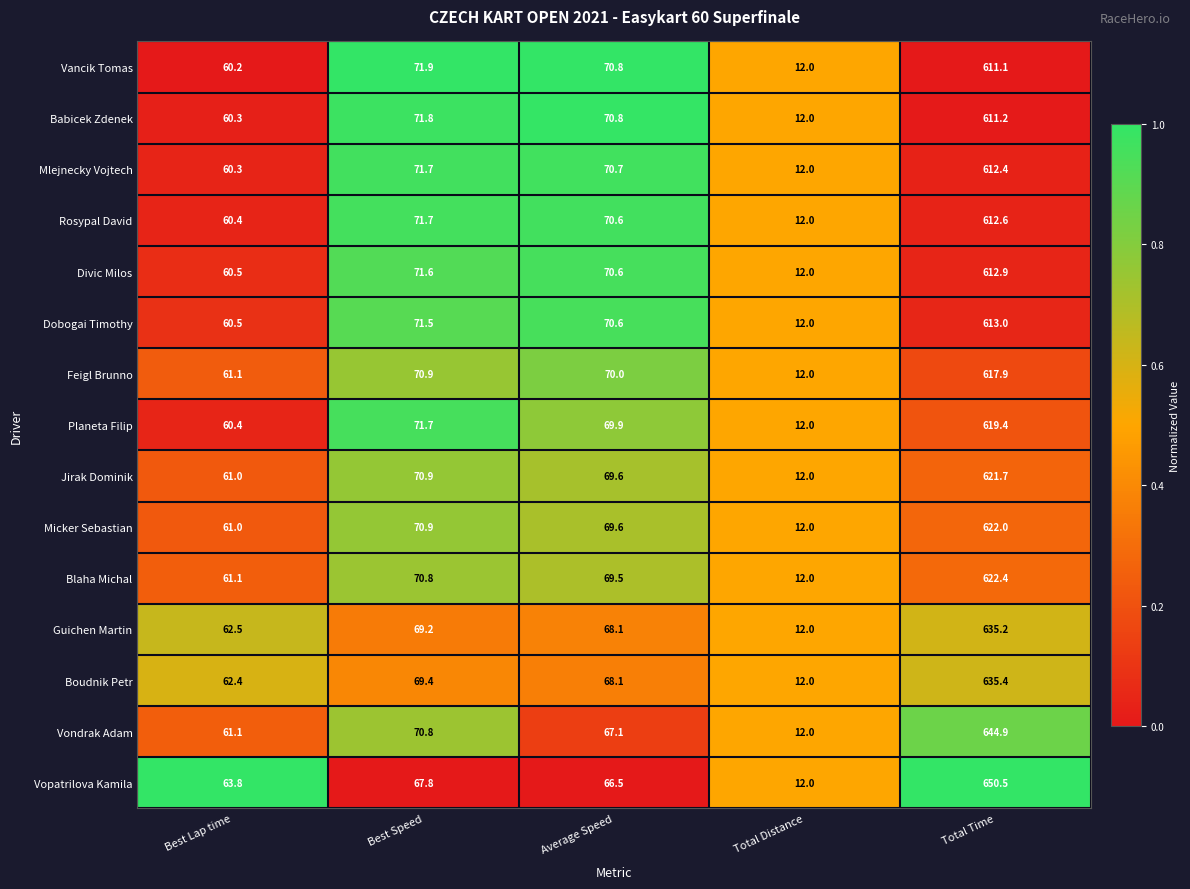

What is the spread (max minus min) of values at Best Lap time?

3.6